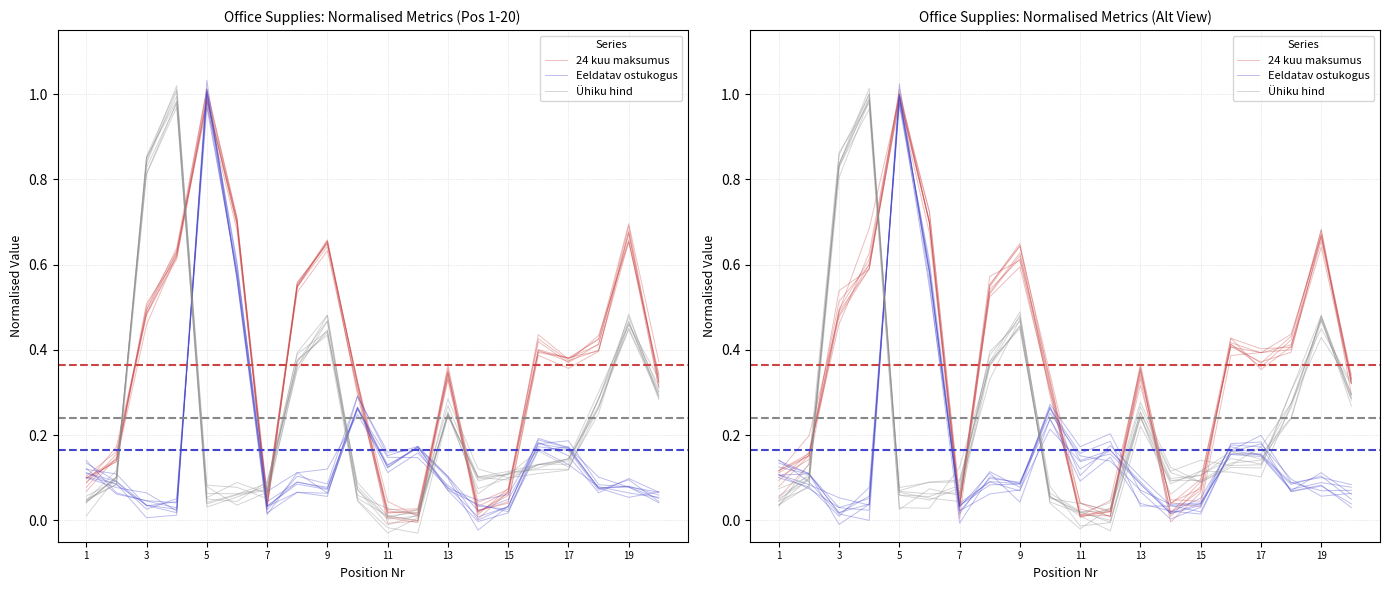

True or false: 24 kuu maksumus has a value of 0.6 at 17.

False